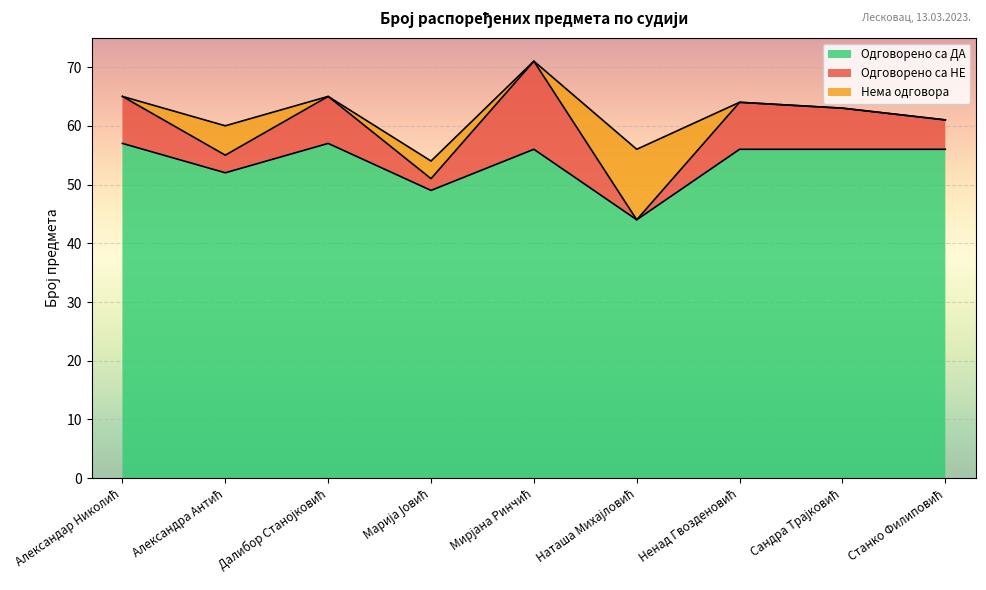

True or false: Одговорено са НЕ has a value of 8 at Ненад Гвозденовић.

True